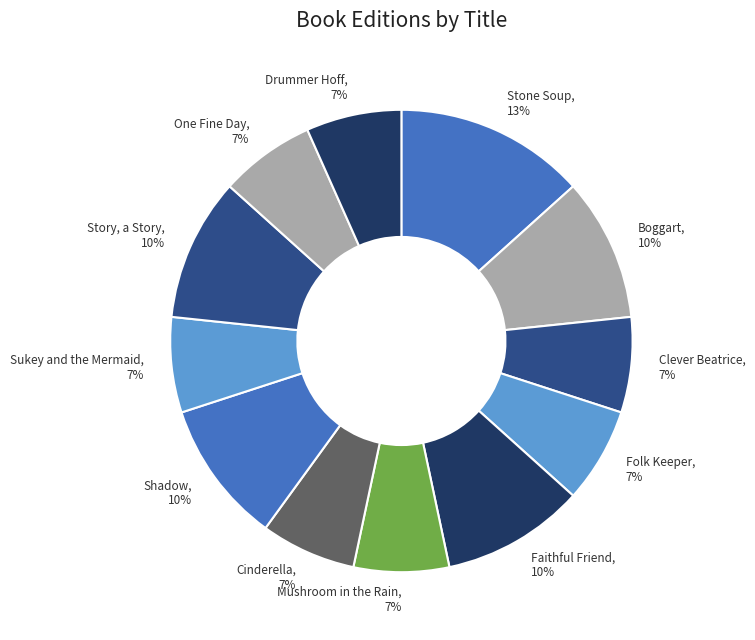

To the nearest percent, what is the combined percentage of One Fine Day and Story, a Story?

17%